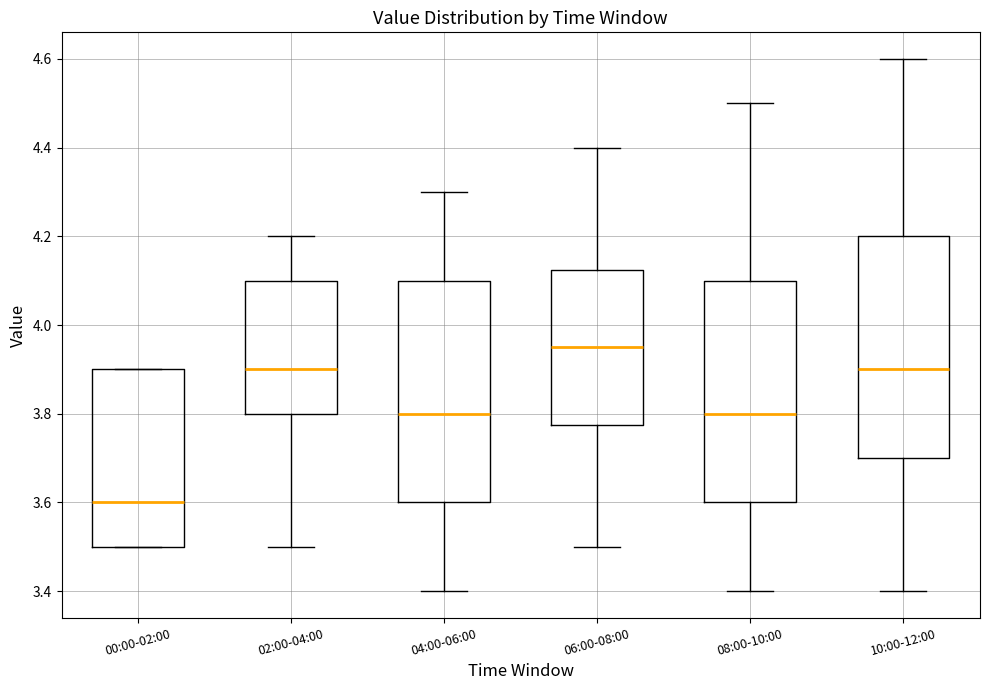

Which box's median line is the highest?

06:00-08:00